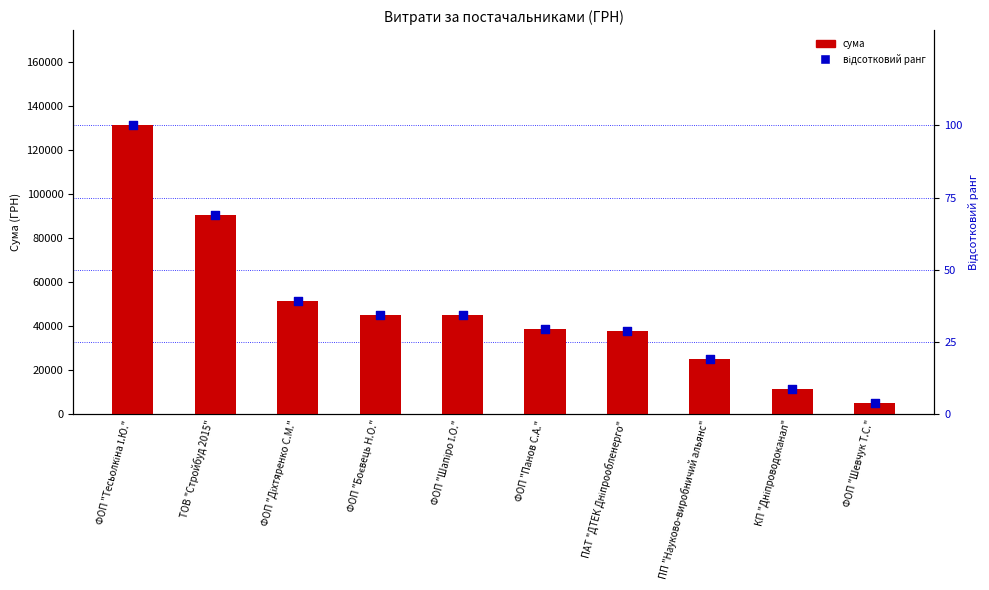

At how many categories does at least one series exceed 60433?

2